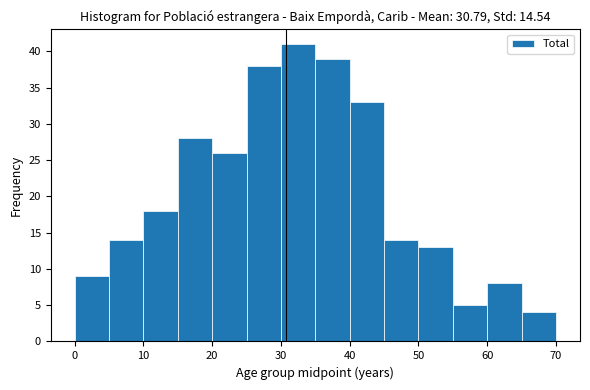

What is the height of the bar covering 25 to 30 on the x-axis? The values are not printed on the chart, so give them approximately, as read against the axis.

38